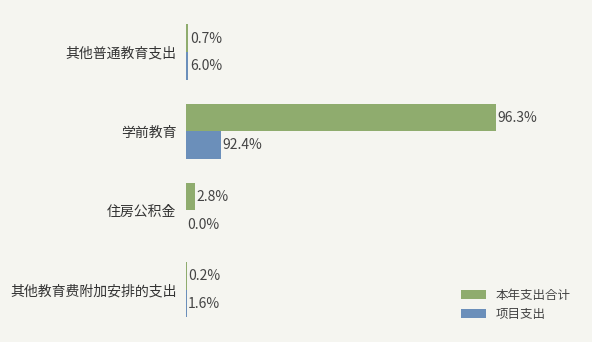

What are all the series names shown in the legend?

本年支出合计, 项目支出